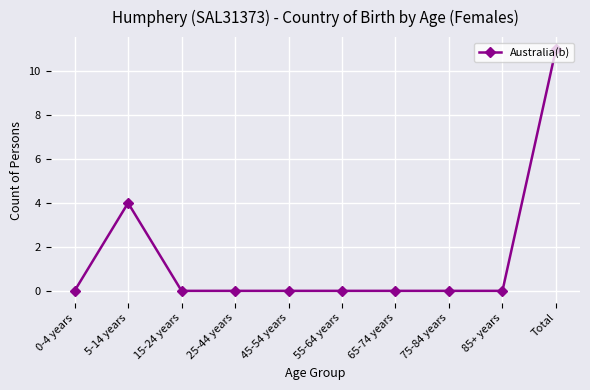

Does the chart display data point markers on the line(s)?

Yes